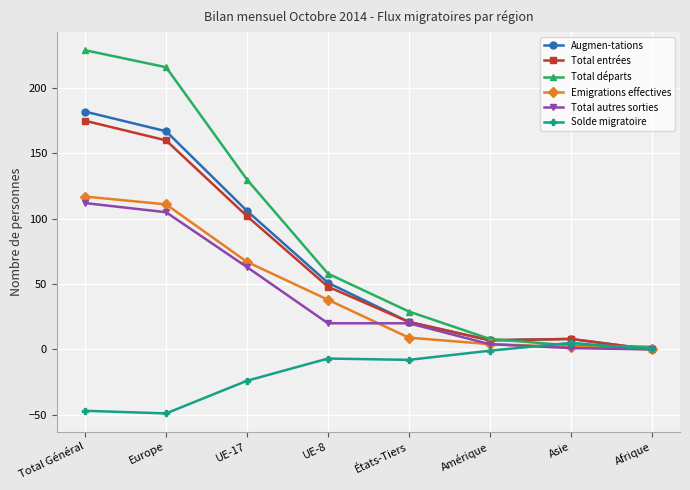

What is the maximum value for Total entrées?

175